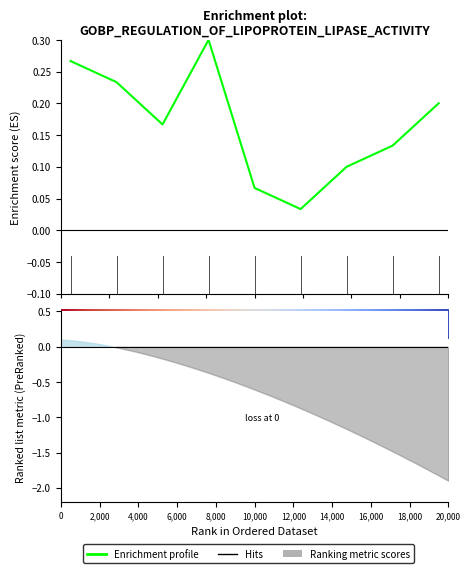

What is the average value?

0.2